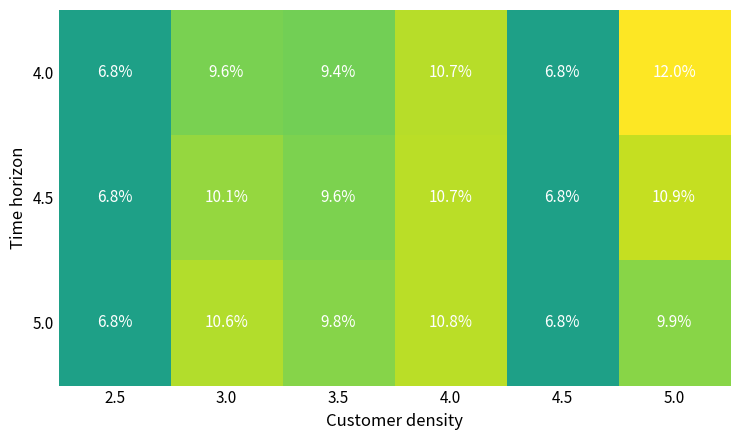

Which series has the largest range (max minus min)?

4.0